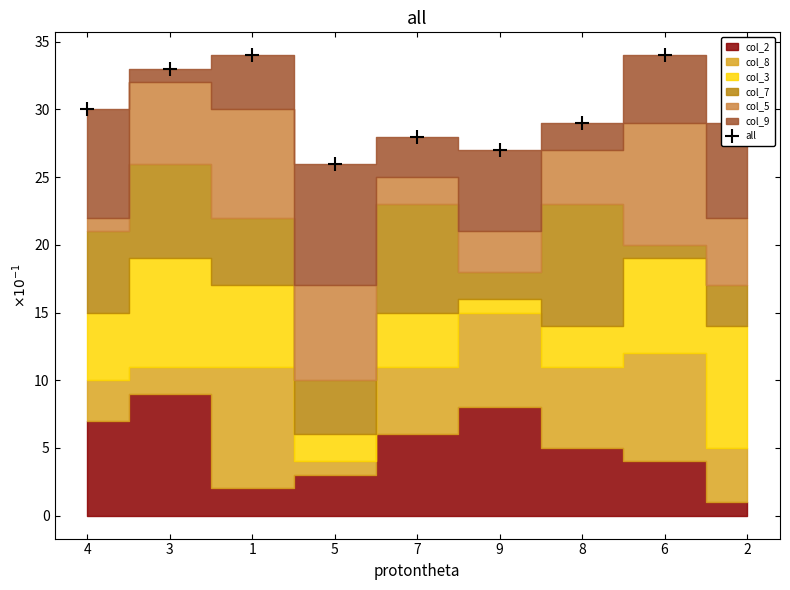

True or false: the data has more than 2 interior local peaks.

True